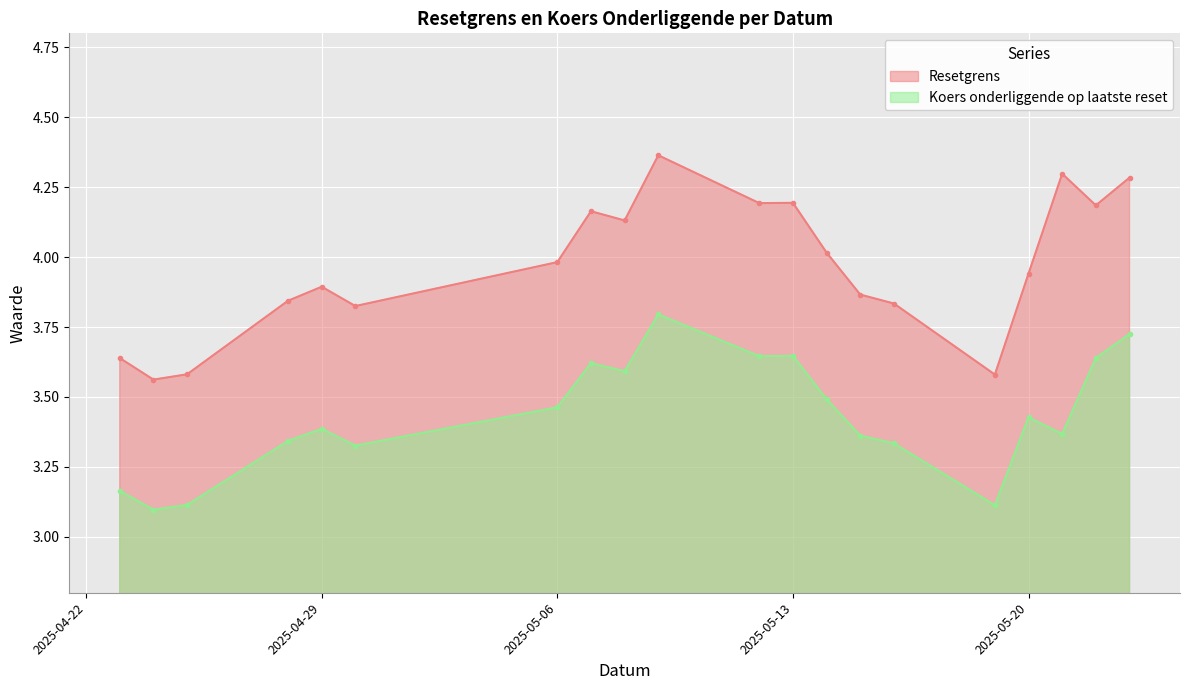

Is it true that Koers onderliggende op laatste reset equals 1.3 at 2025-04-24?

False